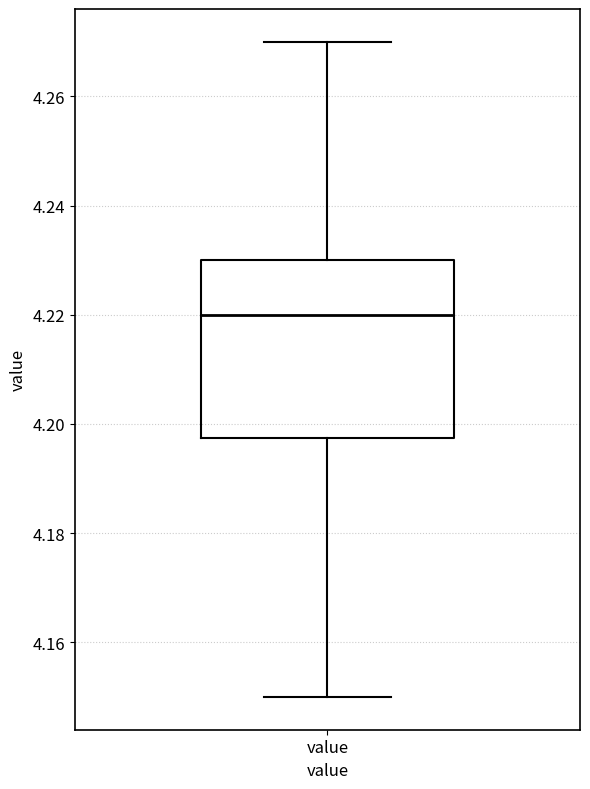

Read this box plot against the y-axis: the position of the median line, the range covered by the box, and the ends of both whiskers. The values are not printed on the chart, so give them approximately, as read against the axis.

median 4.220, box 4.198 to 4.230, whiskers 4.150 to 4.270